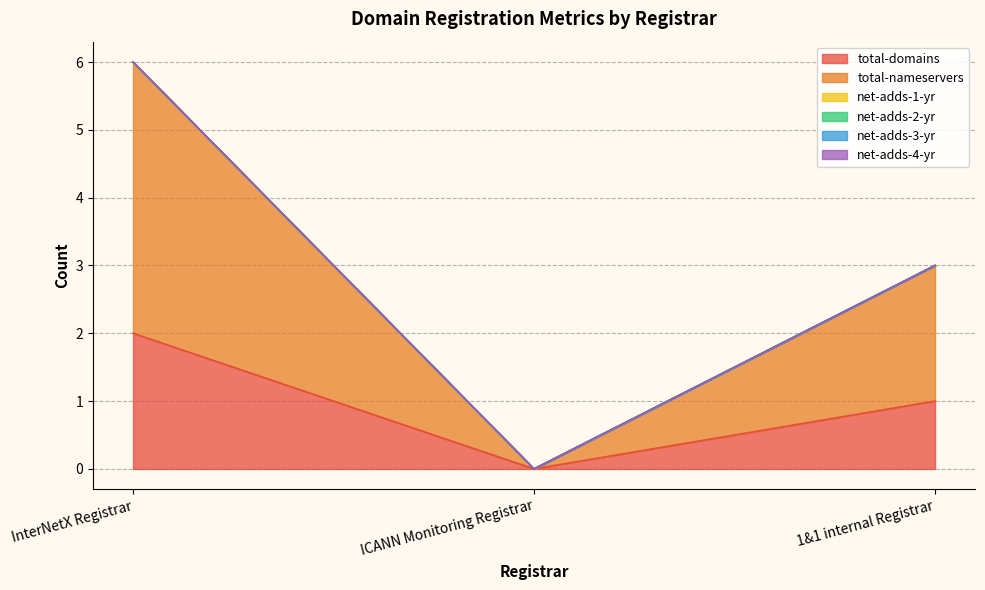

What are all the series names shown in the legend?

total-domains, total-nameservers, net-adds-1-yr, net-adds-2-yr, net-adds-3-yr, net-adds-4-yr